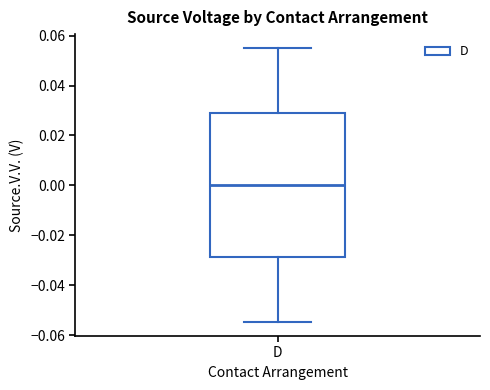

Transcribe this box plot: give where the median line is, the range the box spans, and where the two whiskers end, as read against the y-axis. The values are not printed on the chart, so give them approximately, as read against the axis.

median 0.000, box -0.028 to 0.028, whiskers -0.054 to 0.056